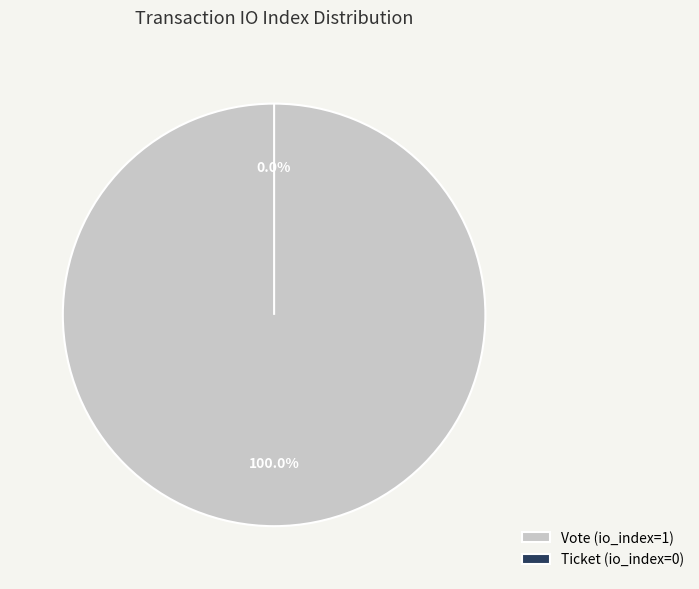

Which has a higher value, Ticket (io_index=0) or Vote (io_index=1)?

Vote (io_index=1)